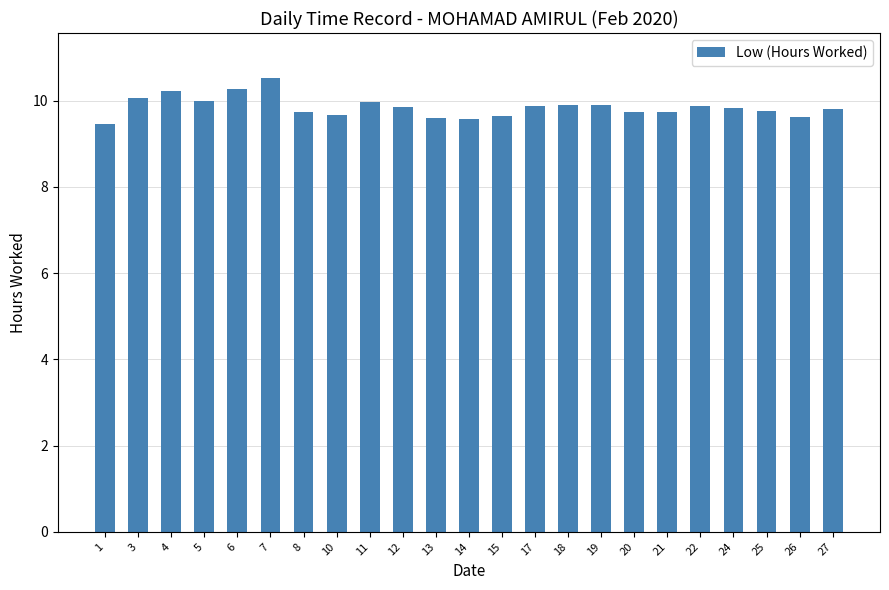

What is the difference between the maximum and second lowest values?

0.9